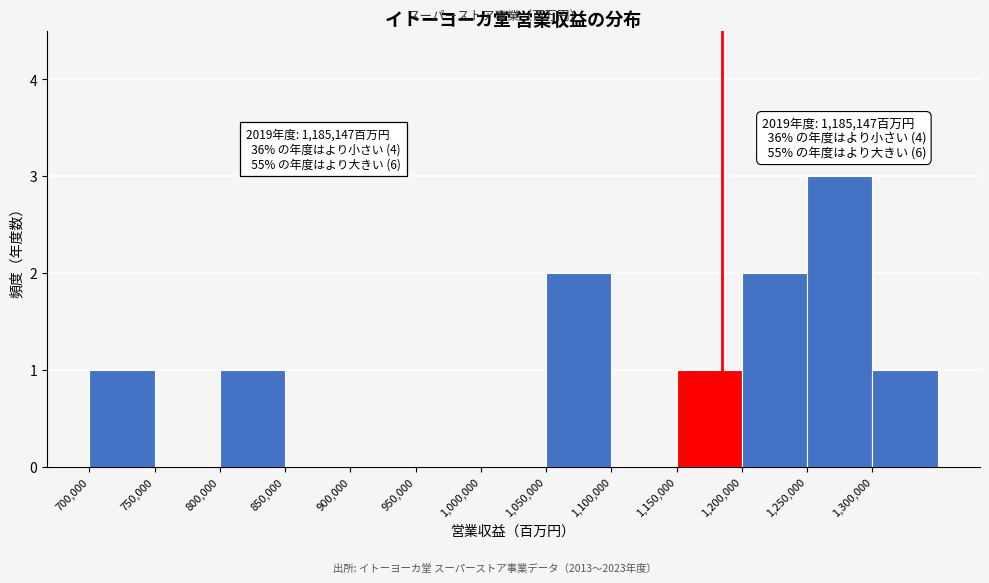

Over which range of the x-axis is the bar tallest?

1250000 to 1300000